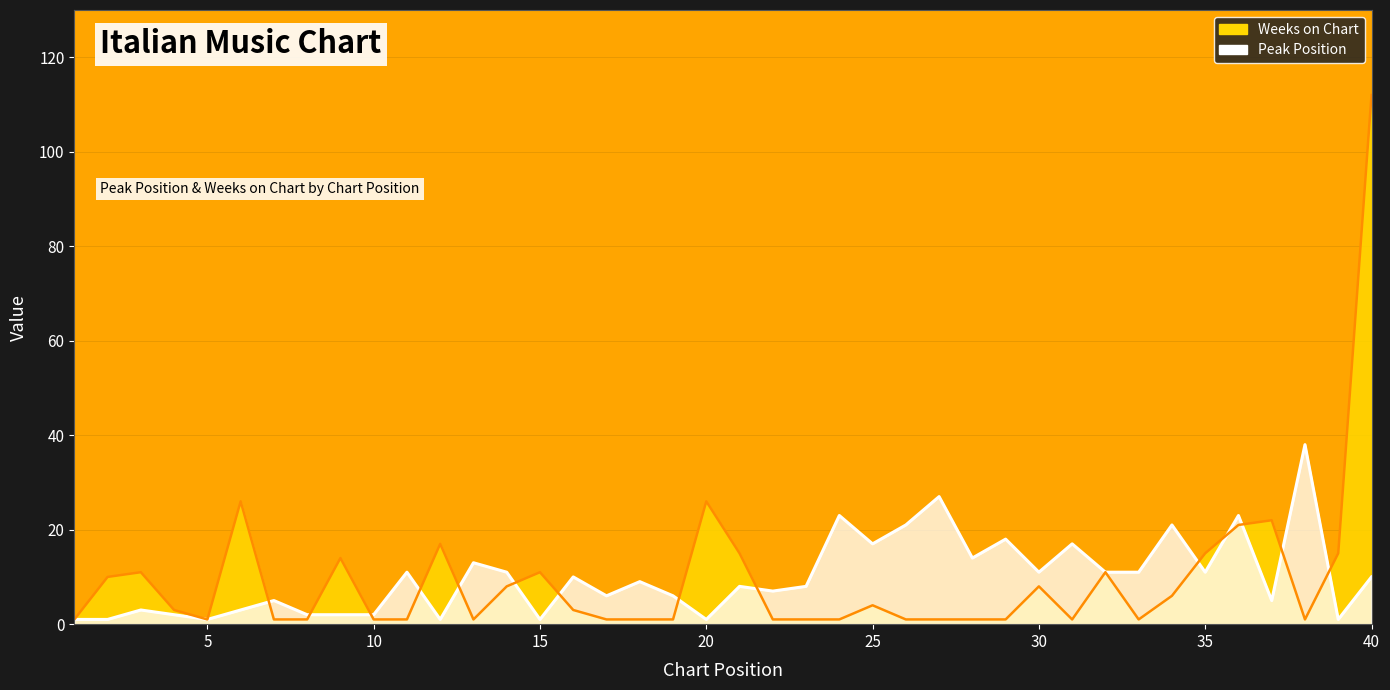

What is the smallest value displayed?

1